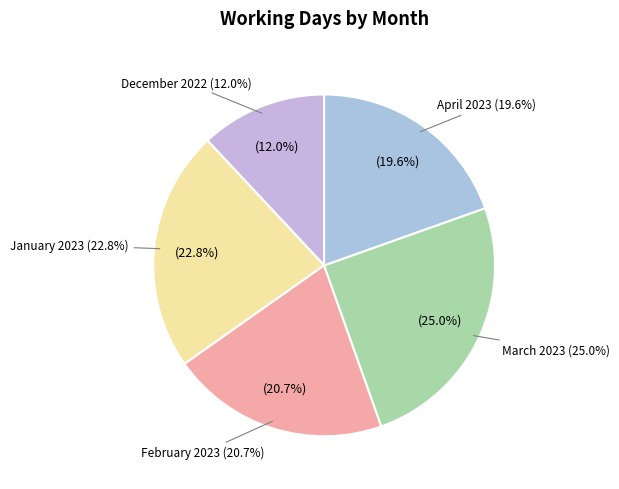

To the nearest percent, what is the combined percentage of December 2022 and April 2023?

32%